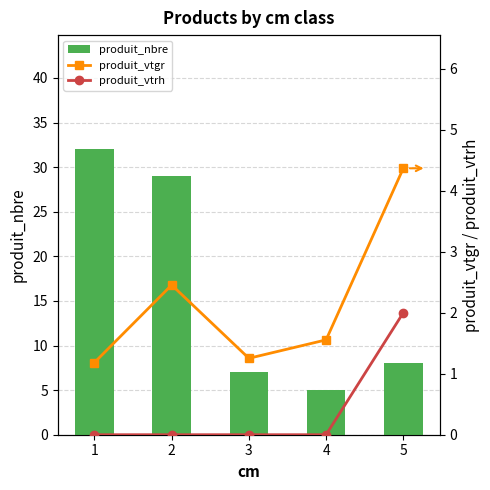

At which label is produit_vtgr closest to 2?

4